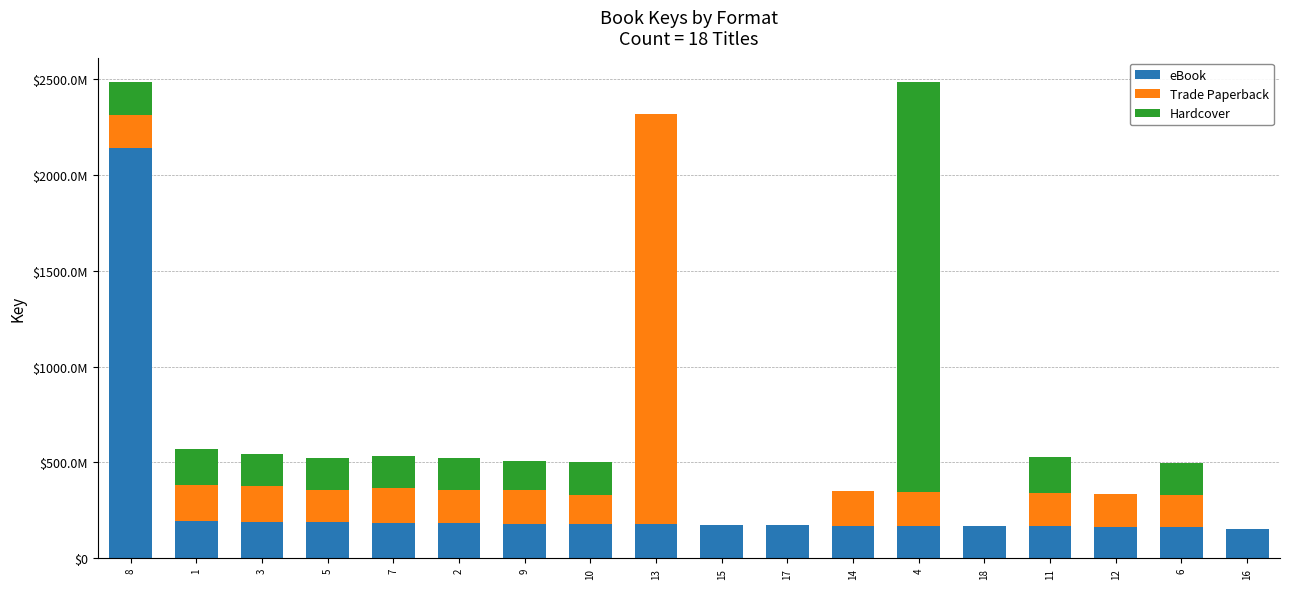

What is the sum of all eBook values?

5123017432